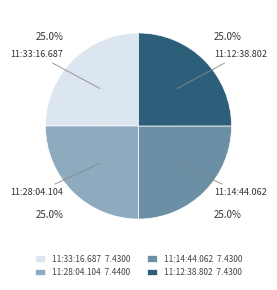

What percentage is the 11:12:38.802 slice, to the nearest percent?

25%